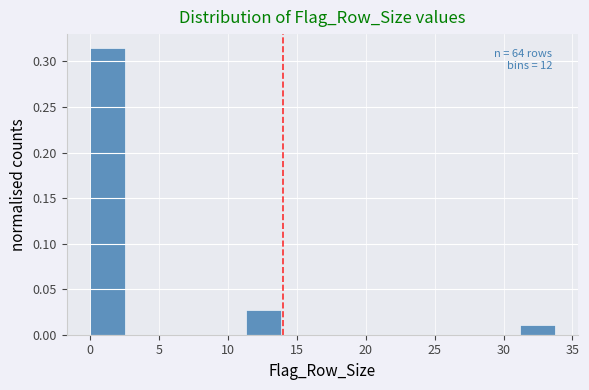

Which range on the x-axis has the tallest bar?

0.0 to 3.0